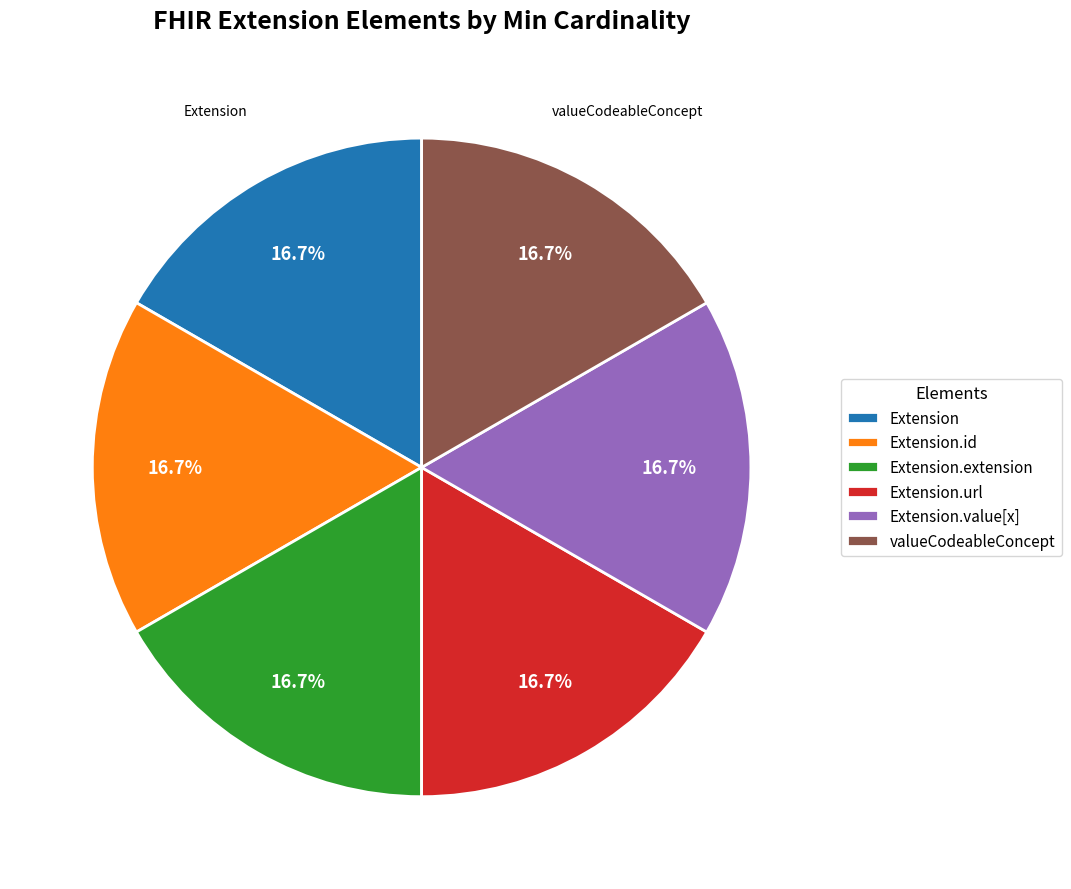

Approximately how many times larger is the value at Extension.extension compared to Extension.value[x]?

1.0